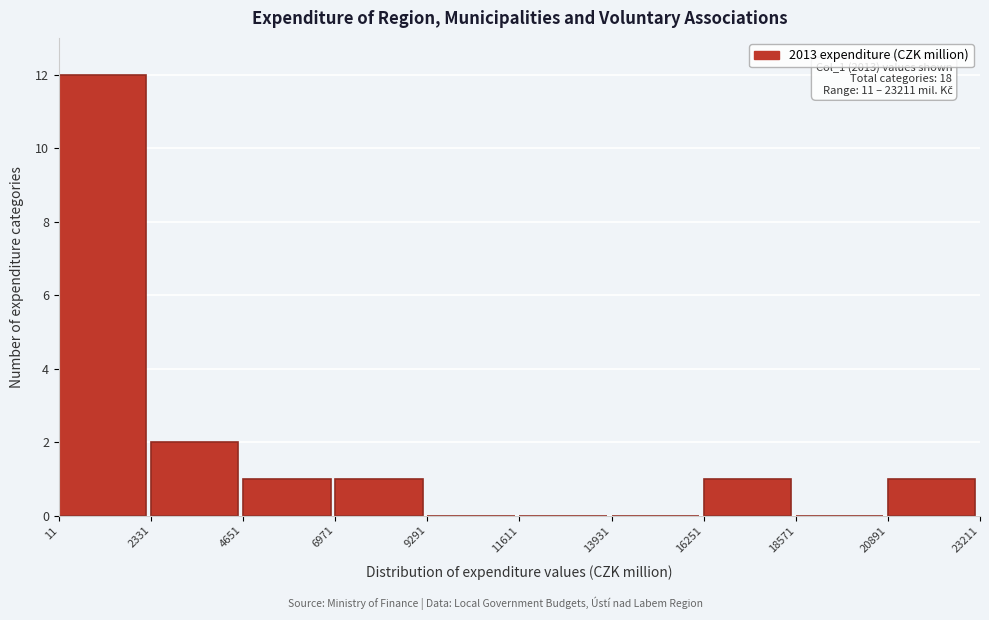

Which range on the x-axis has the tallest bar?

11 to 2331